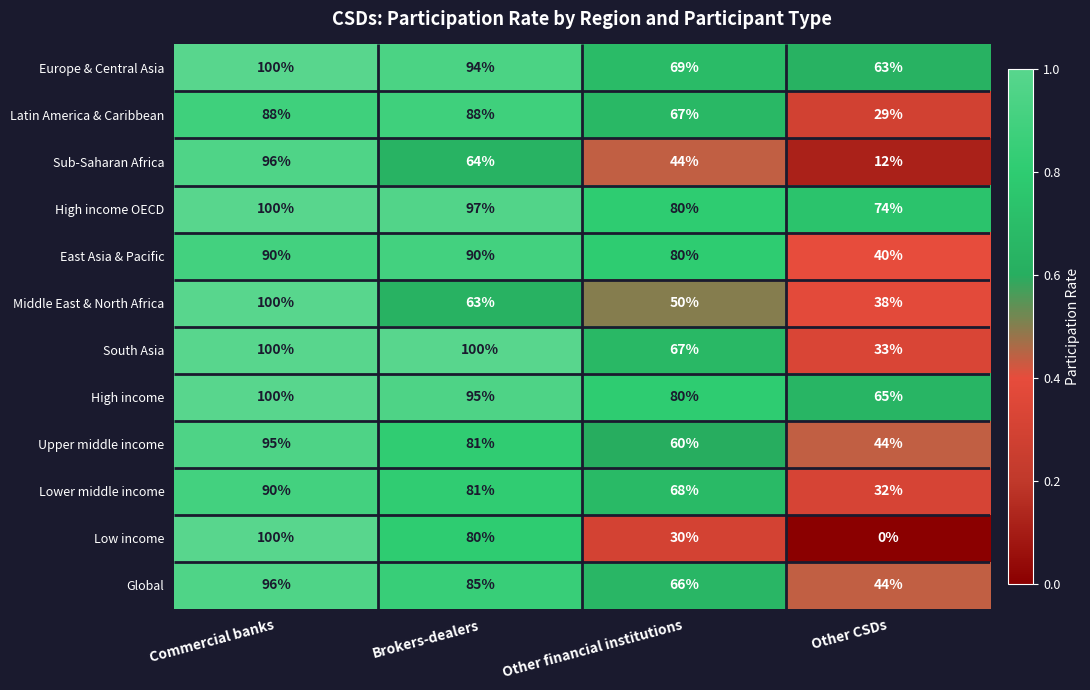

Count the number of data series in this chart.

12